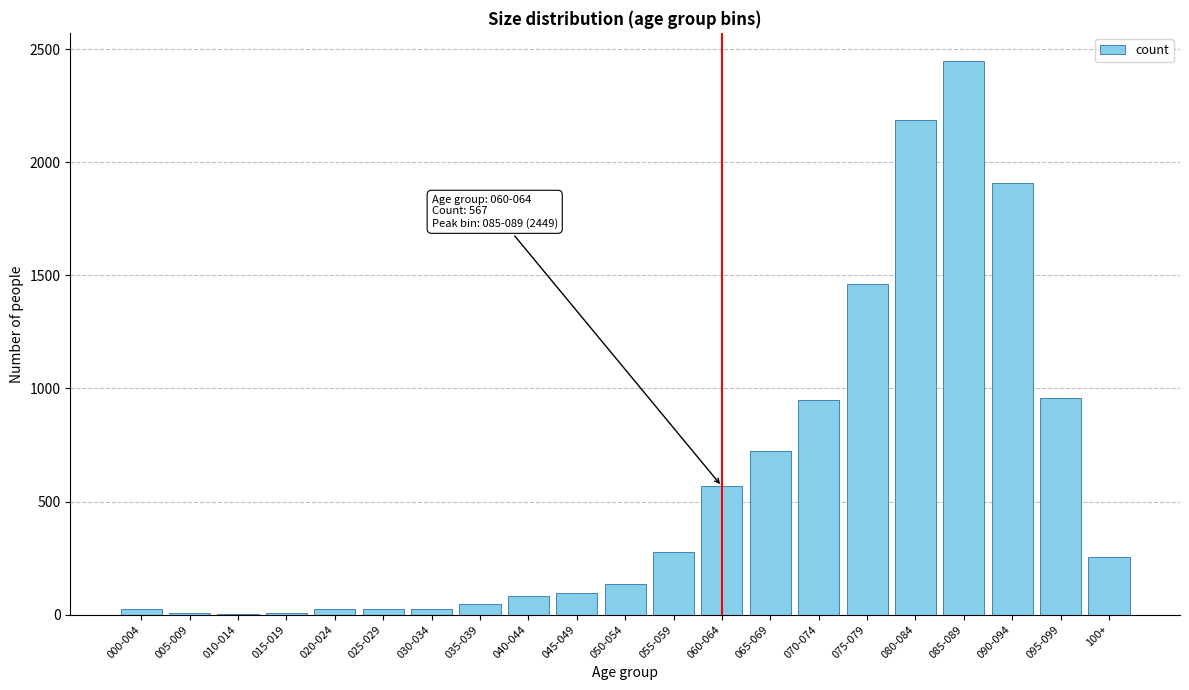

What is the maximum value shown in the chart?

2449